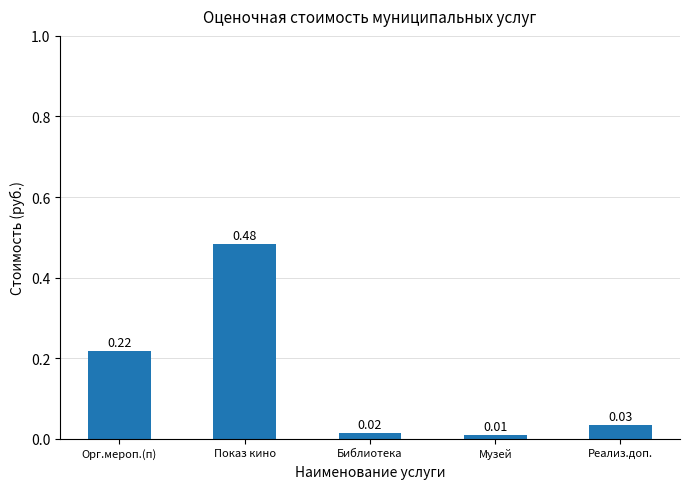

What is the label of the 2nd bar from the right?

Музей